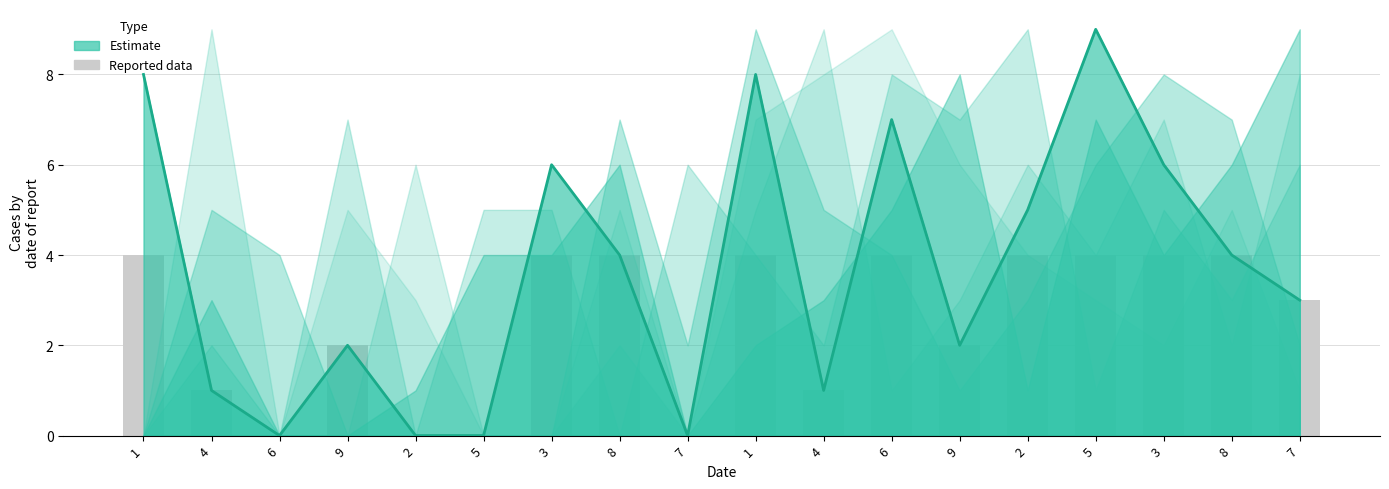

Which series has the widest spread of values?

Estimate